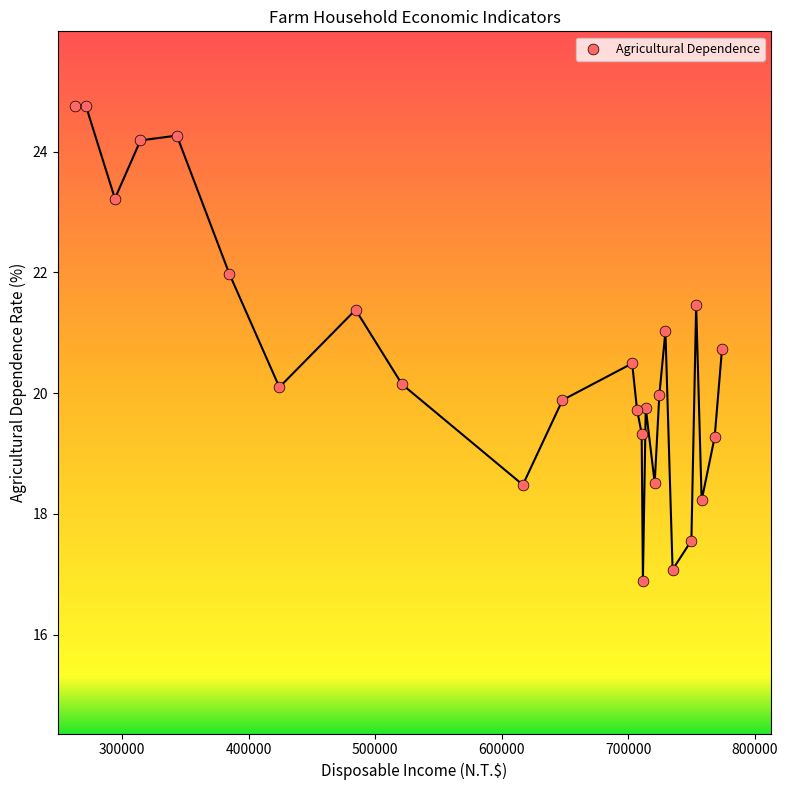

What is the range of Y values (max minus min)?

7.9